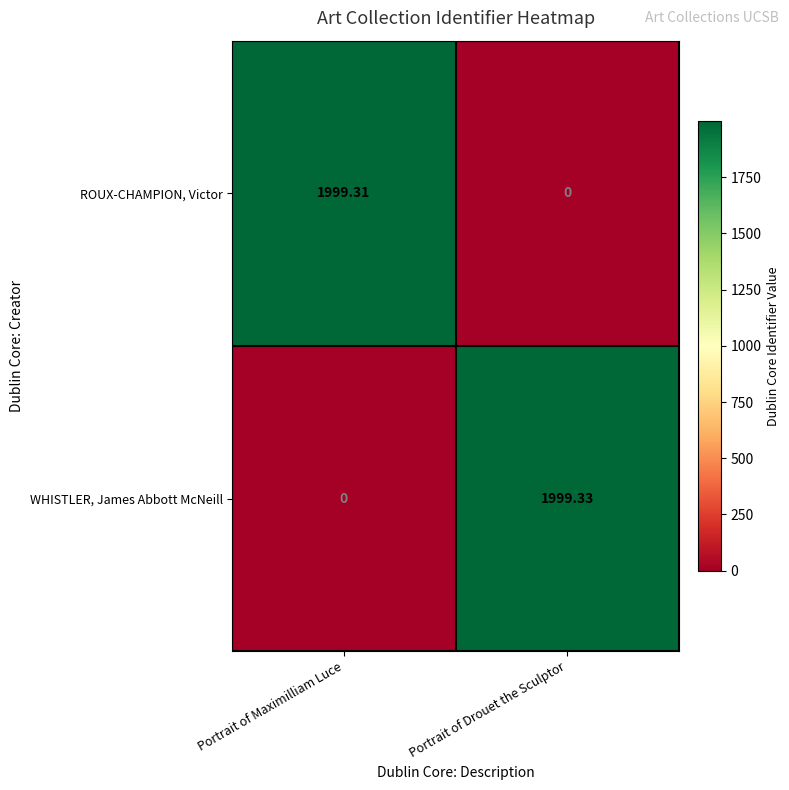

Which series has the largest range (max minus min)?

WHISTLER, James Abbott McNeill